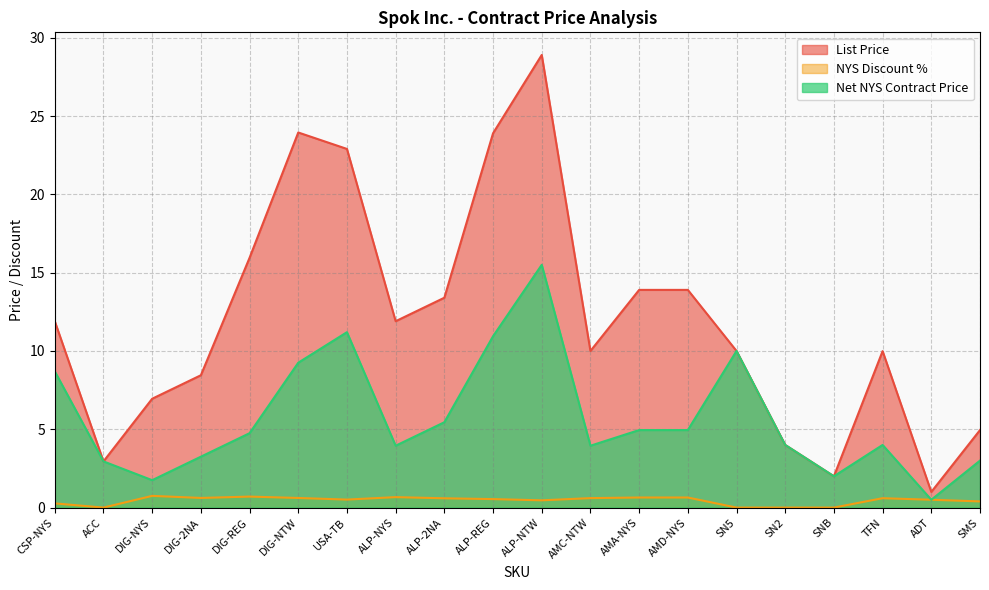

At which label does List Price first exceed 11?

CSP-NYS